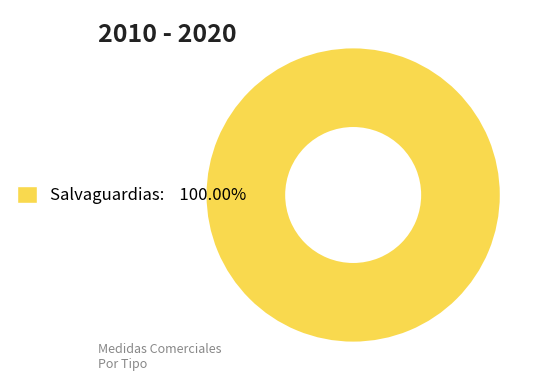

Does Salvaguardias: 100.00% account for over 50% of the chart?

Yes